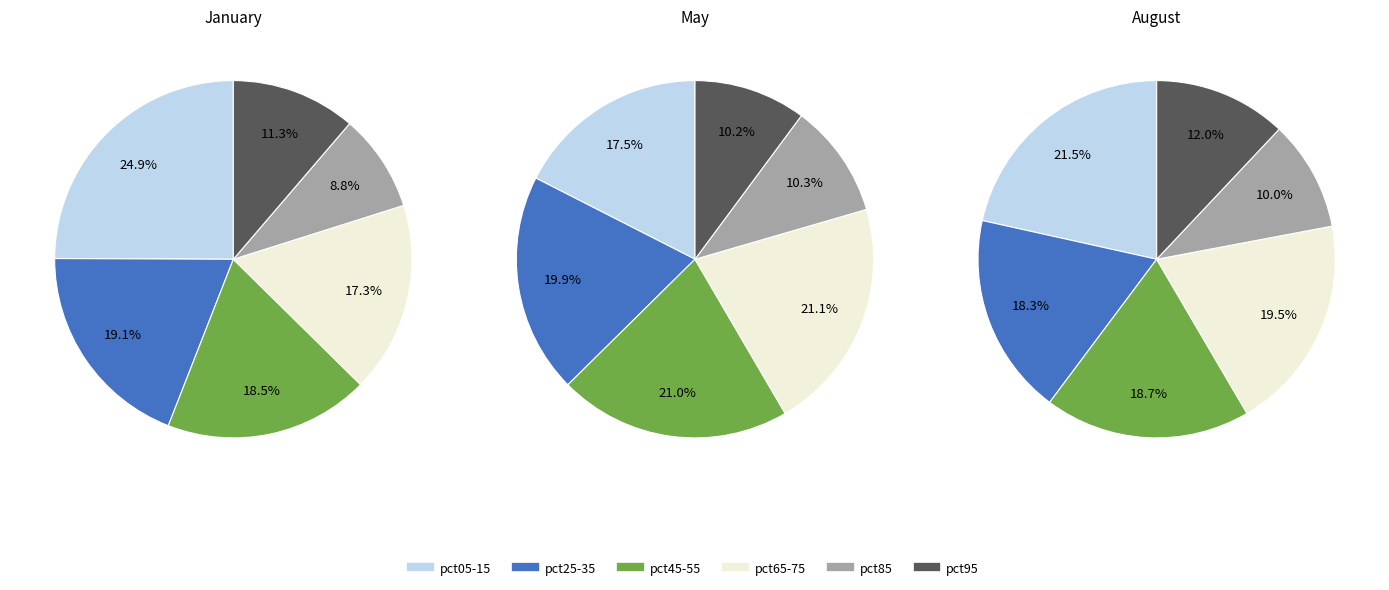

At pct75, list the series in order from smallest to largest.

Jan, Aug, May